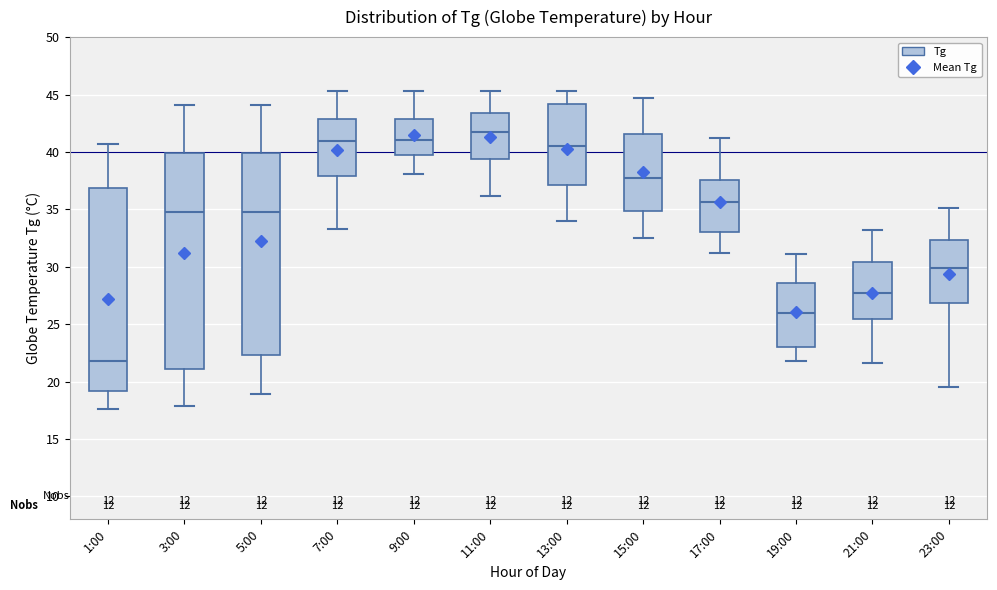

Reading left to right, read every box against the y-axis: the position of its median line, the range the box covers, and the ends of its whiskers. The values are not printed on the chart, so give them approximately, as read against the axis.

1:00: median 22.0, box 19.0 to 37.0, whiskers 17.5 to 40.5
3:00: median 35.0, box 21.0 to 40.0, whiskers 18.0 to 44.0
5:00: median 35.0, box 22.5 to 40.0, whiskers 19.0 to 44.0
7:00: median 41.0, box 38.0 to 43.0, whiskers 33.5 to 45.5
9:00: median 41.0, box 40.0 to 43.0, whiskers 38.0 to 45.5
11:00: median 41.5, box 39.5 to 43.5, whiskers 36.0 to 45.5
13:00: median 40.5, box 37.0 to 44.0, whiskers 34.0 to 45.5
15:00: median 38.0, box 35.0 to 41.5, whiskers 32.5 to 44.5
17:00: median 35.5, box 33.0 to 37.5, whiskers 31.0 to 41.0
19:00: median 26.0, box 23.0 to 28.5, whiskers 22.0 to 31.0
21:00: median 27.5, box 25.5 to 30.5, whiskers 21.5 to 33.0
23:00: median 30.0, box 27.0 to 32.5, whiskers 19.5 to 35.0